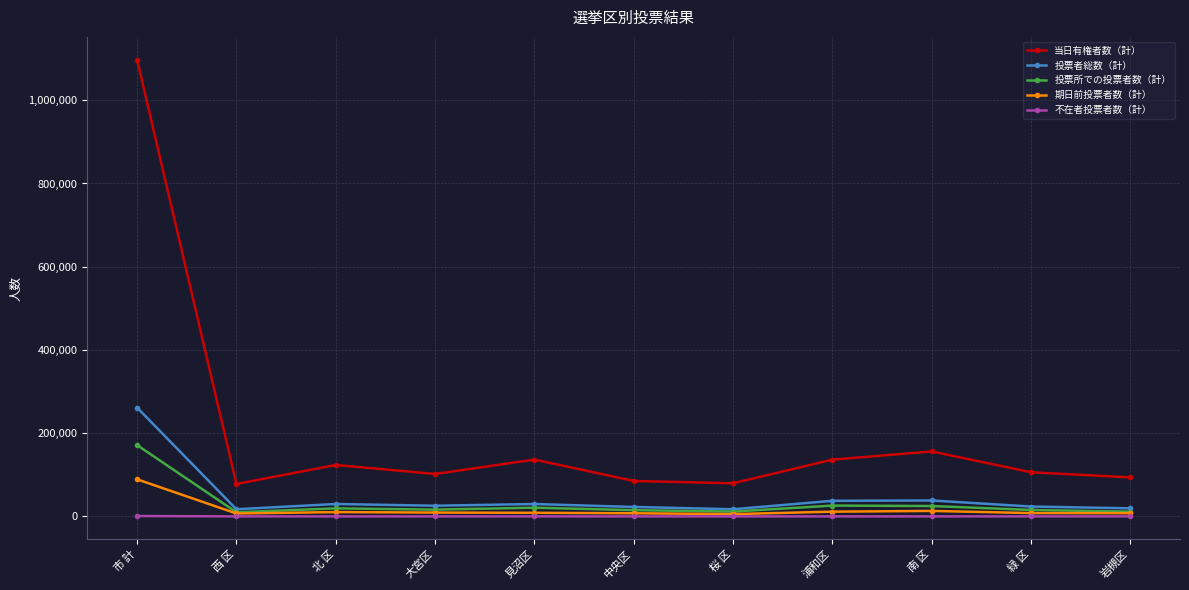

What is the label of the 11th point from the left?

岩槻区